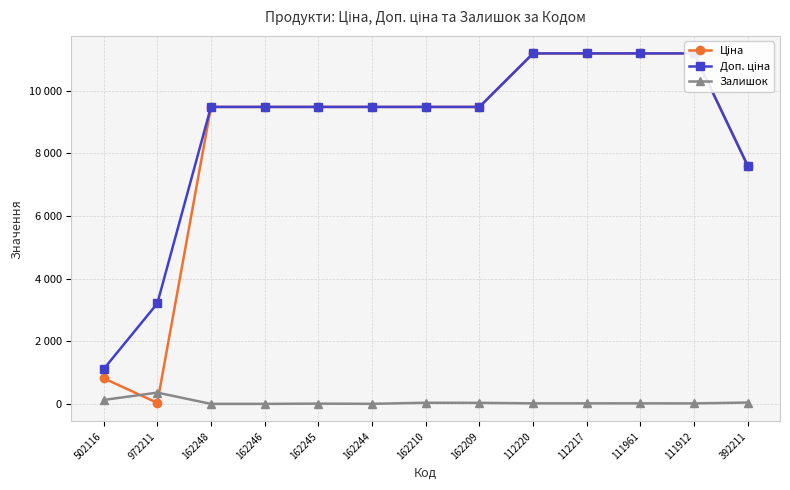

What position from the right is 162244?

8